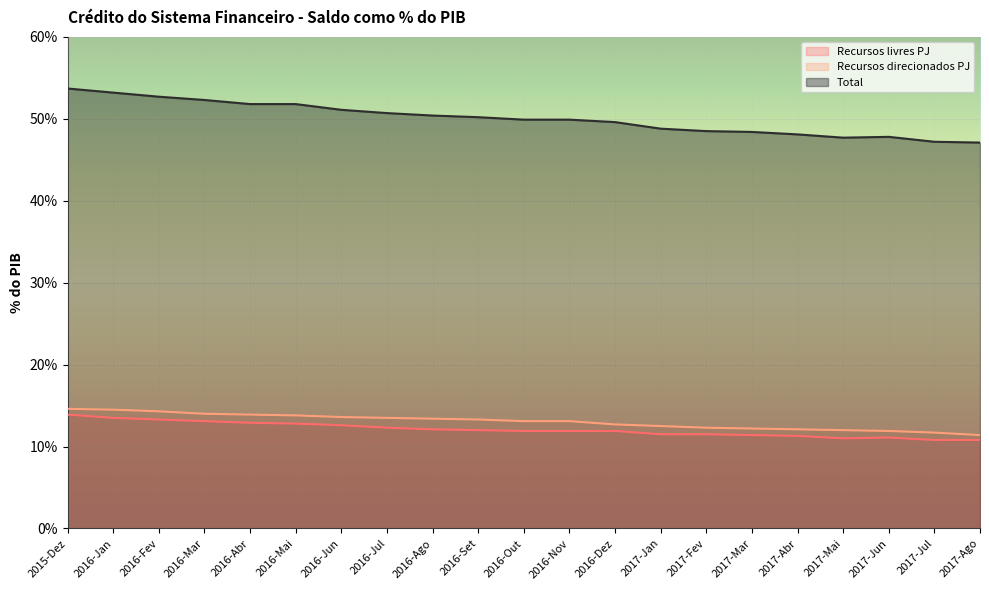

Which series has the largest total across all categories?

Total